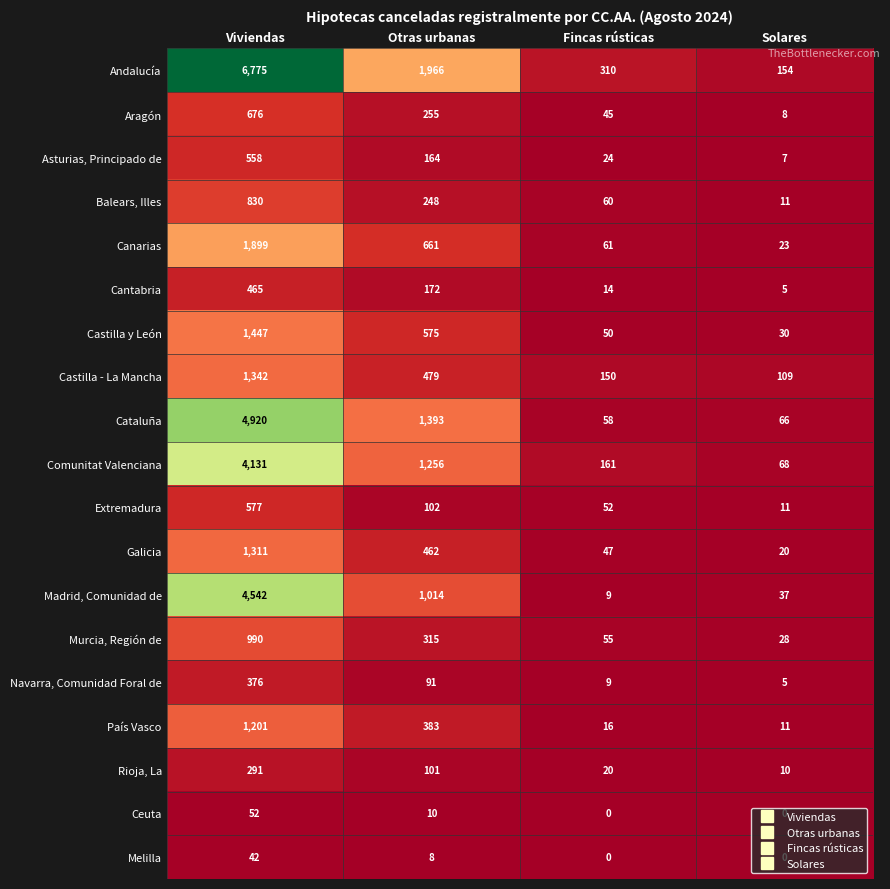

What is the sum of the Aragón values at Otras urbanas and Viviendas?

931